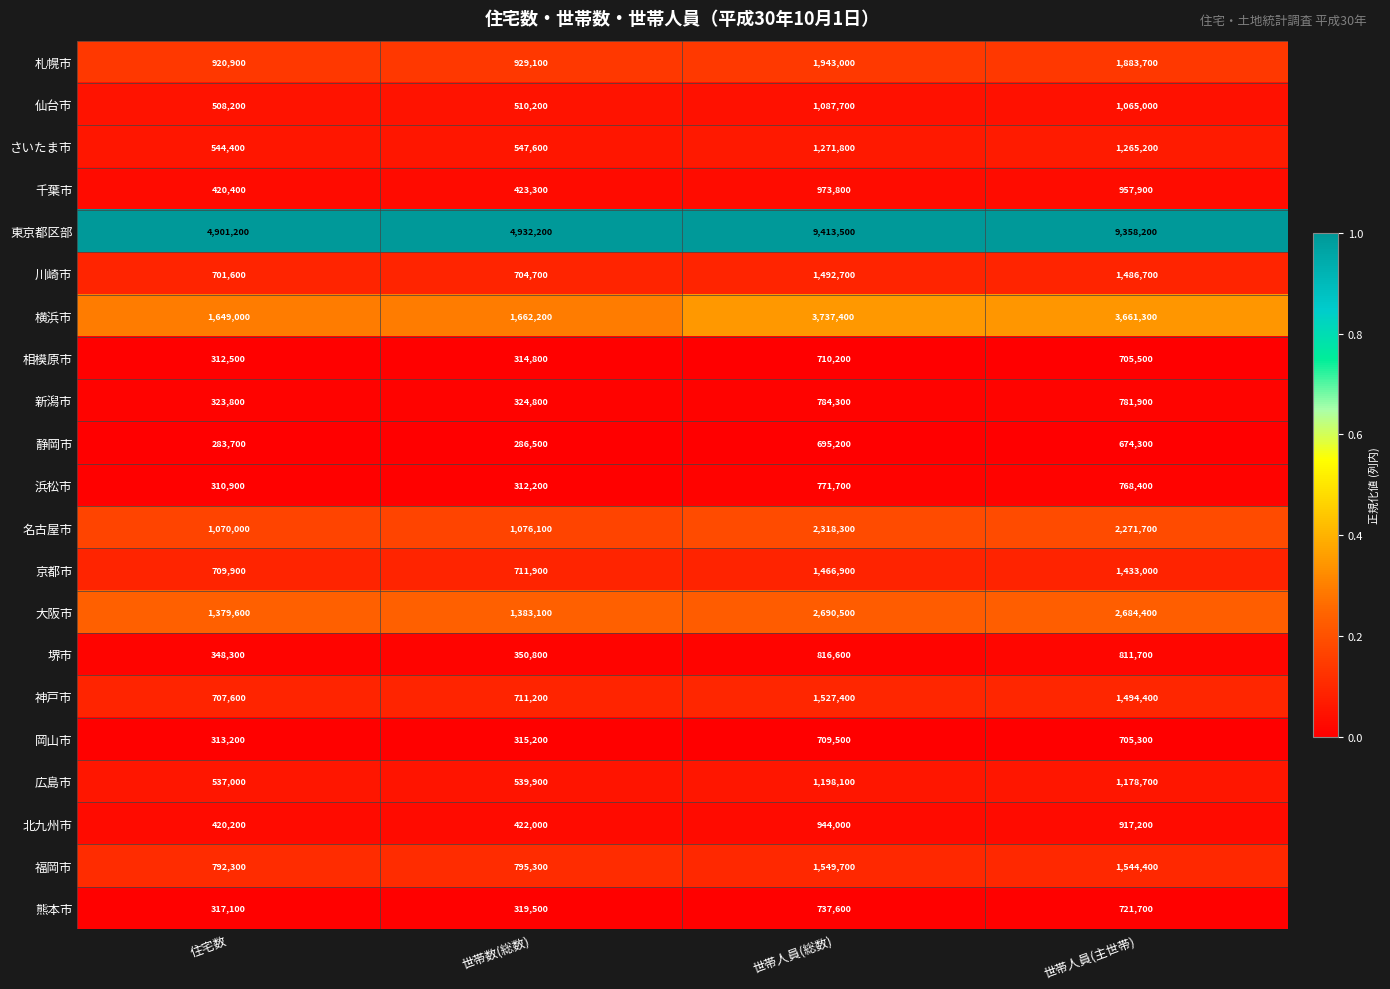

Which series has the widest spread of values?

東京都区部